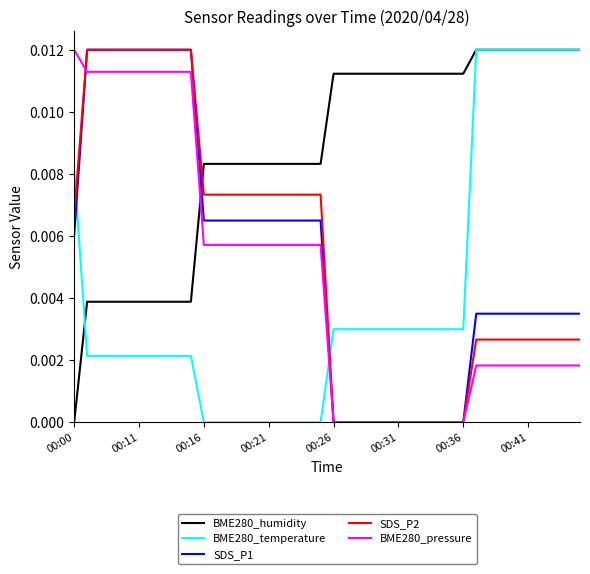

Which series has the largest total across all categories?

BME280_humidity